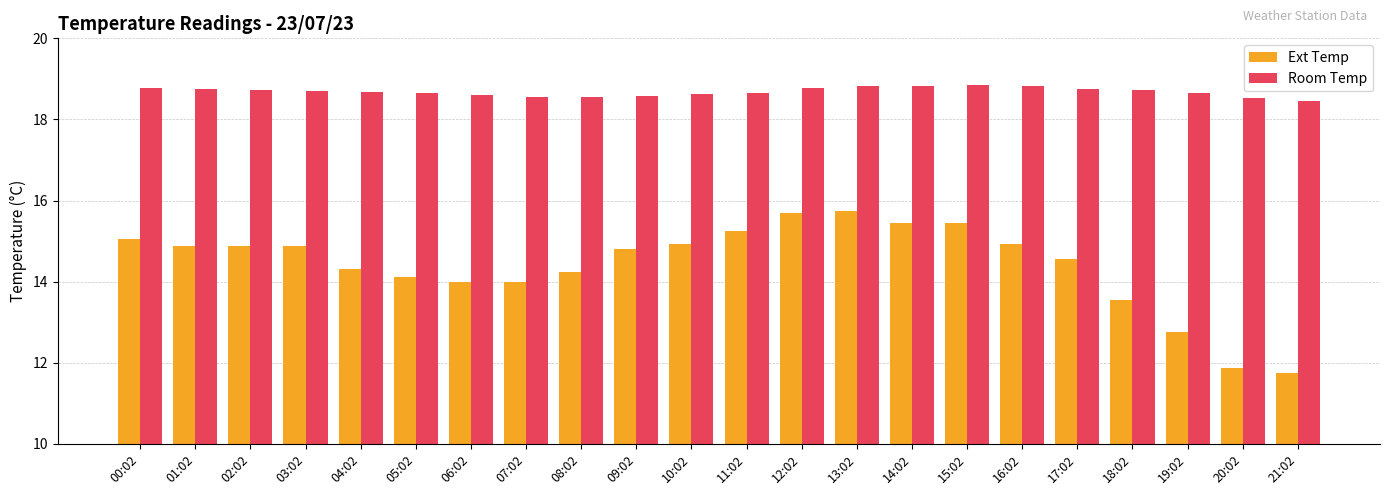

How many categories are shown in the chart?

22